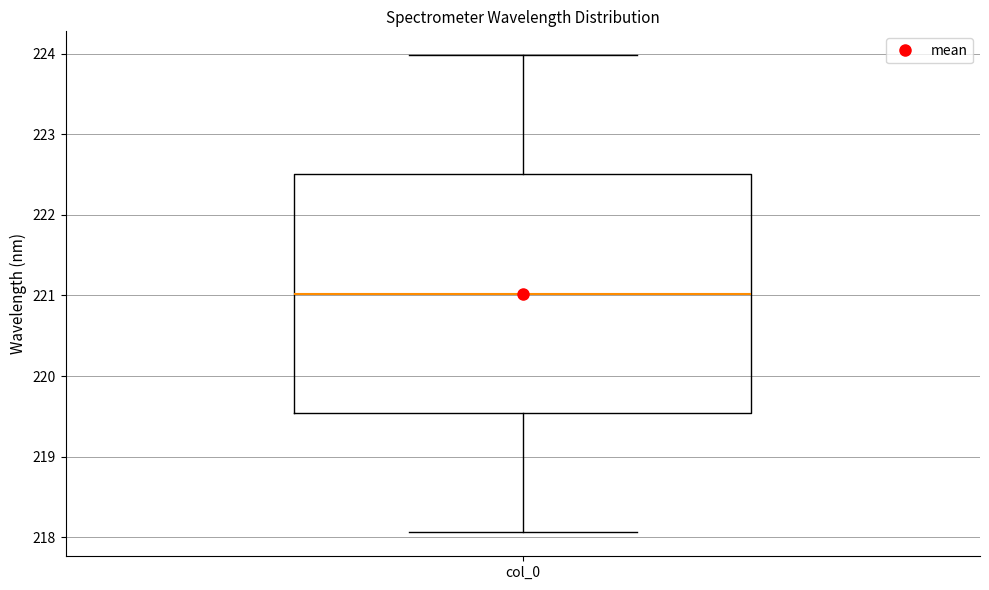

Transcribe this box plot: give where the median line is, the range the box spans, and where the two whiskers end, as read against the y-axis. The values are not printed on the chart, so give them approximately, as read against the axis.

median 221.0, box 219.5 to 222.5, whiskers 218.1 to 224.0